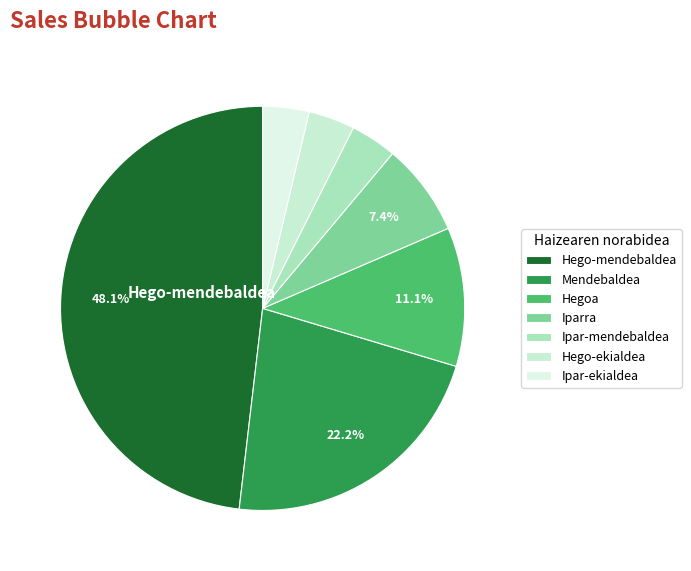

Is there a majority slice in this chart?

No